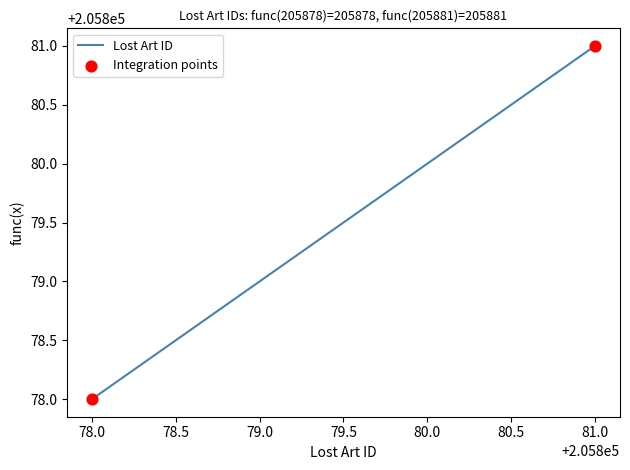

What is the difference between the maximum and minimum values?

3.0